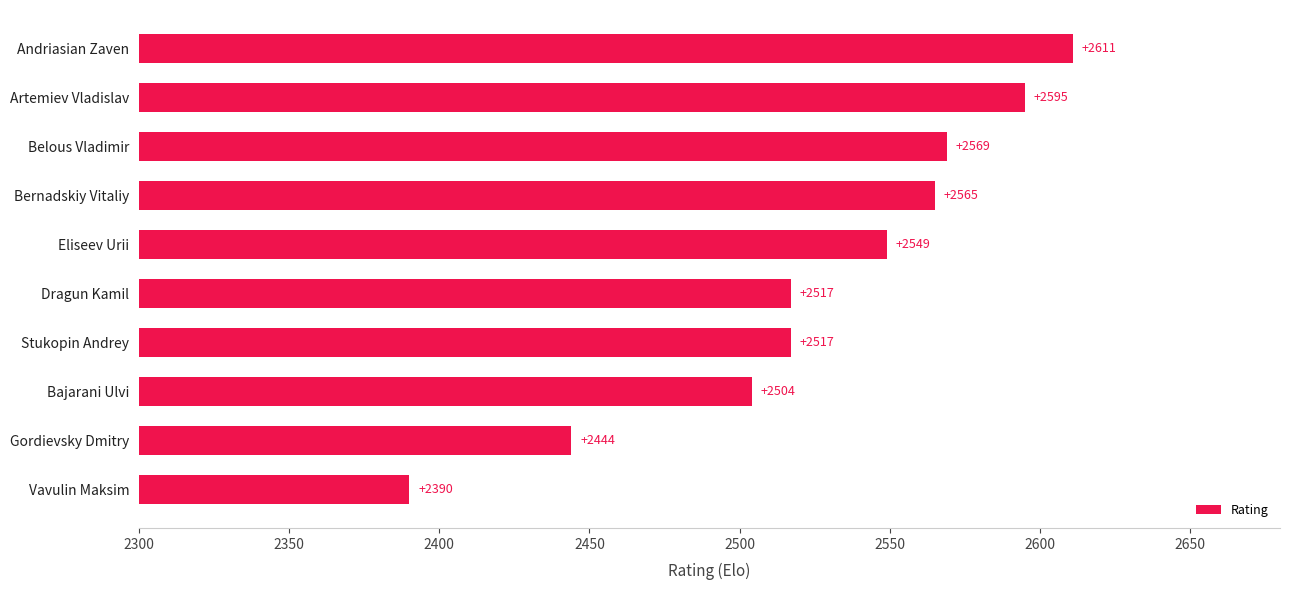

Are the bars grouped side by side (vs. stacked)?

No